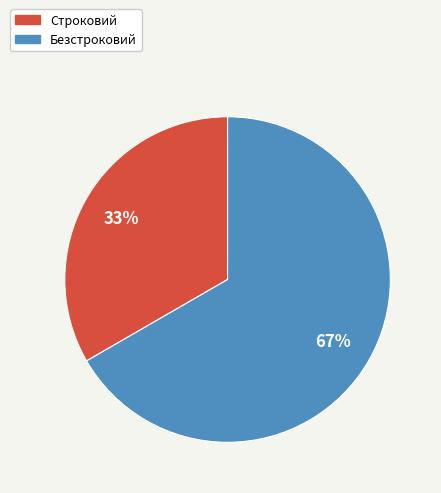

How many slices are in this pie chart?

2